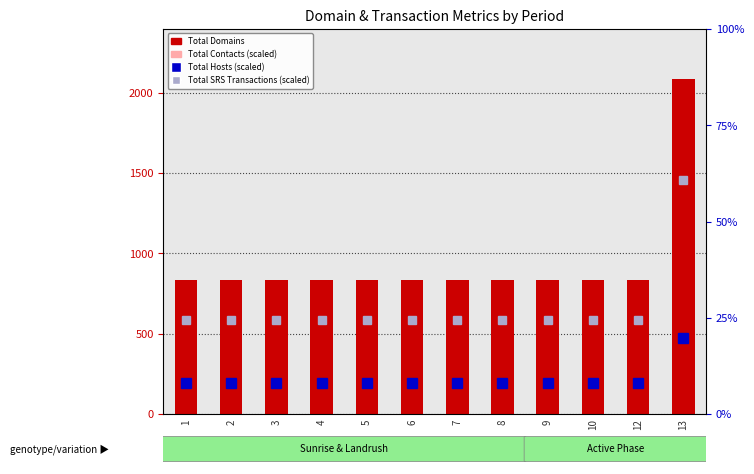

What is the minimum value for Total Hosts (scaled /10)?

190.0